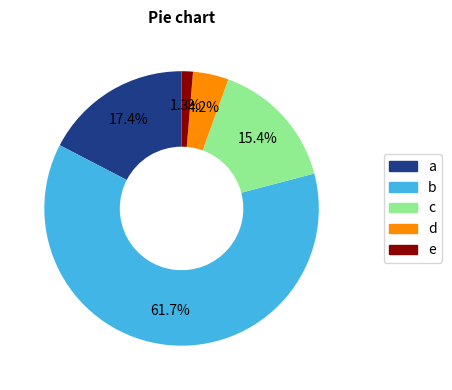

Is there any slice that represents more than half of the pie?

Yes